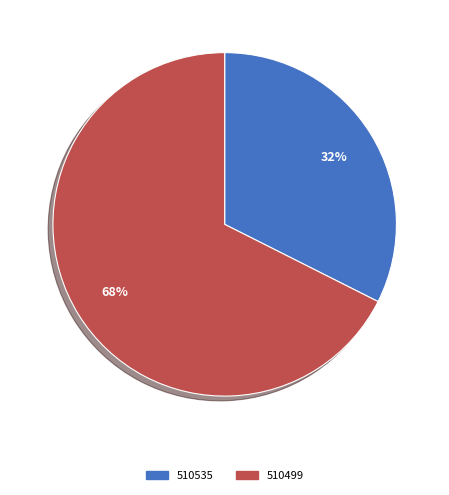

To the nearest percent, what is the average slice percentage?

50%